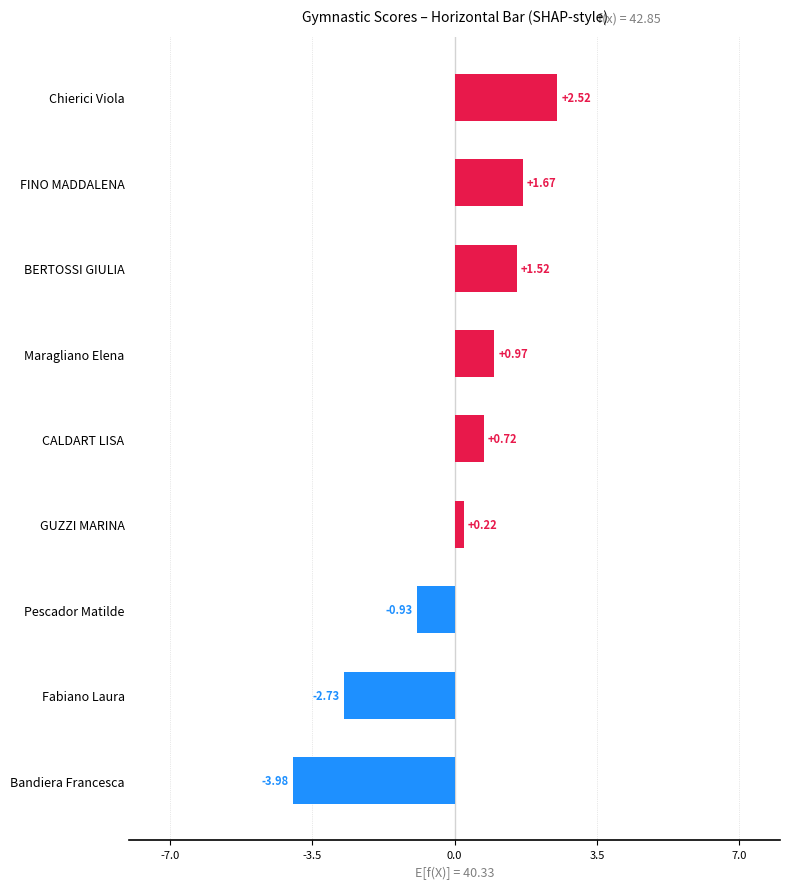

What is the greatest value displayed?

2.5